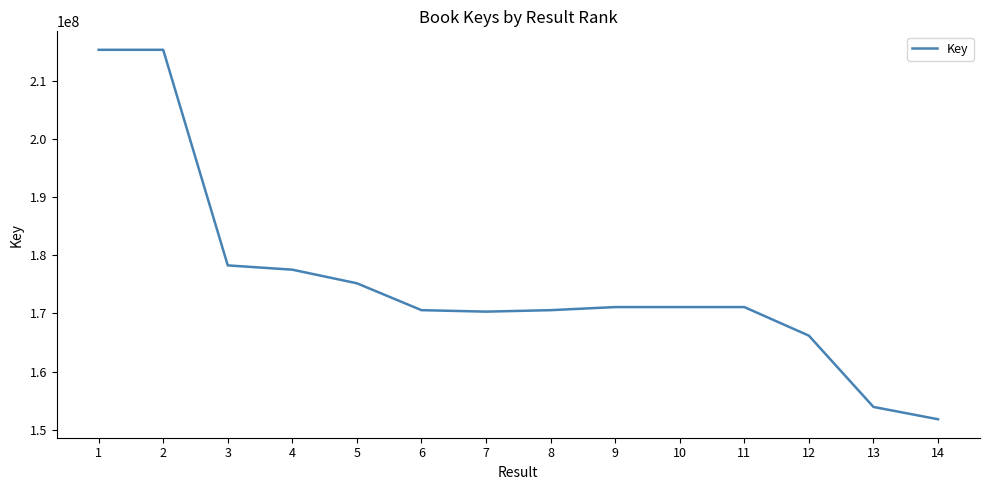

Where does the data first go above 171104976?

1